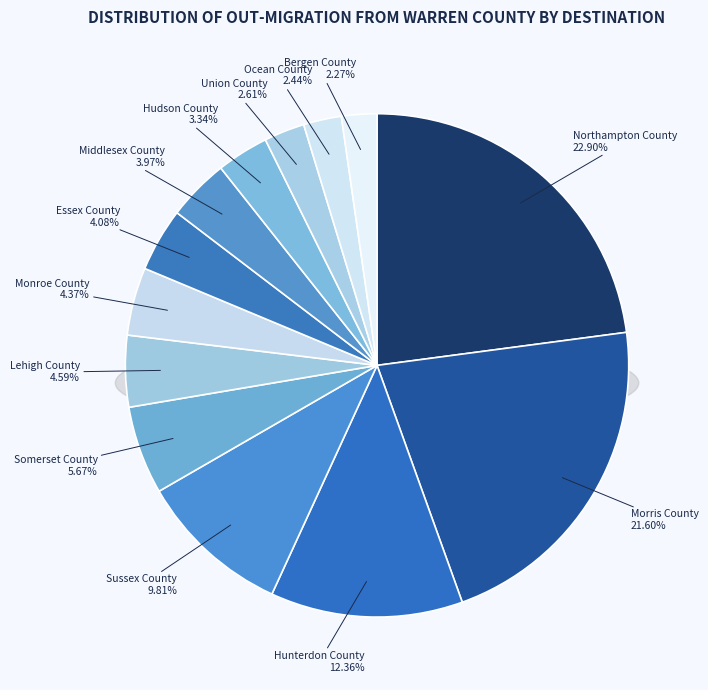

To the nearest percent, what portion does Bergen County represent?

2%